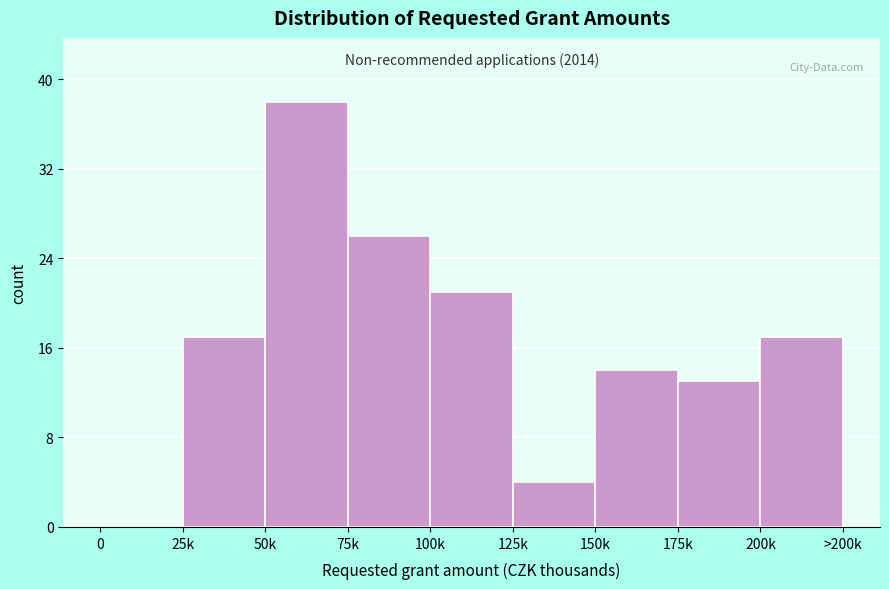

Reading left to right, extract all data points from this chart.

0=0	25k=17	50k=38	75k=26	100k=21	125k=4	150k=14	175k=13	200k=17